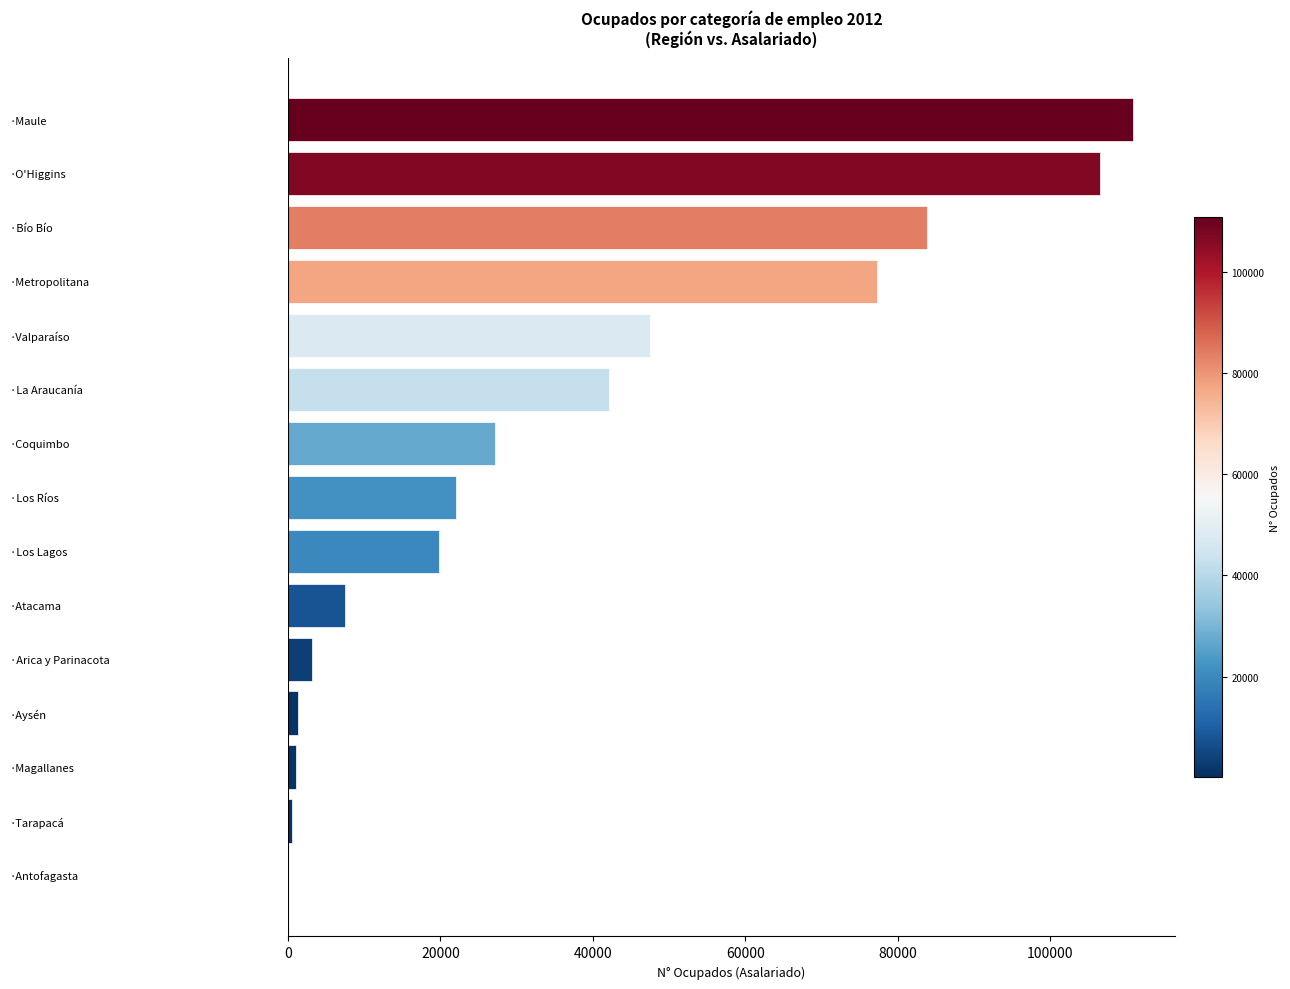

What is the greatest value displayed?

110788.1